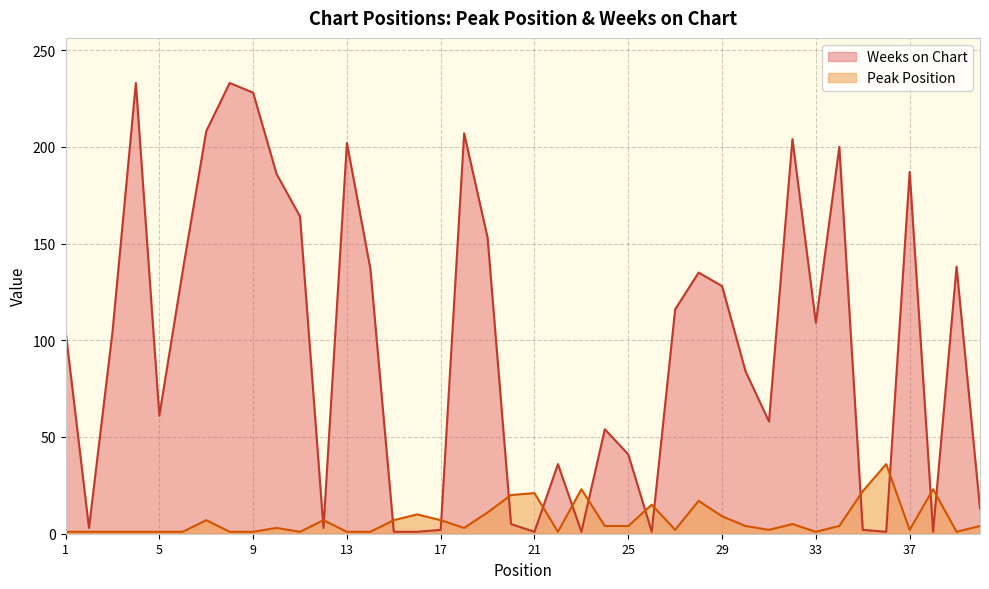

Where is Weeks on Chart nearest to the value 117?

27